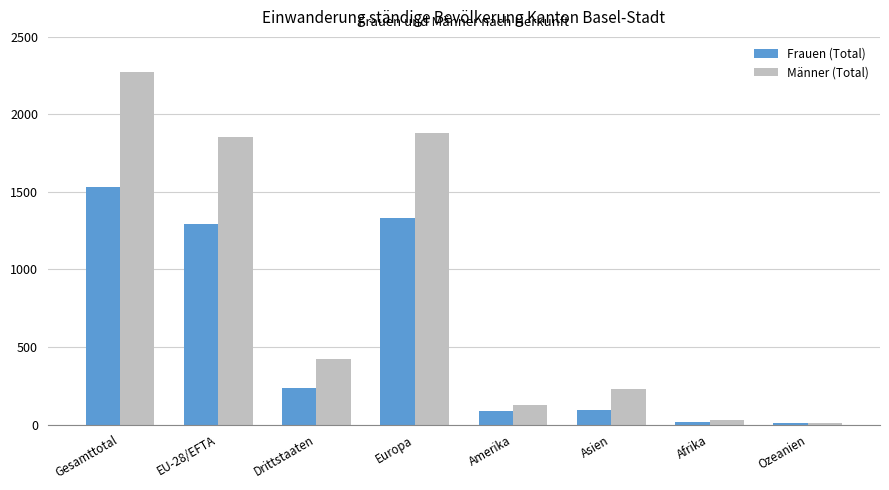

Does the chart contain stacked bars?

No